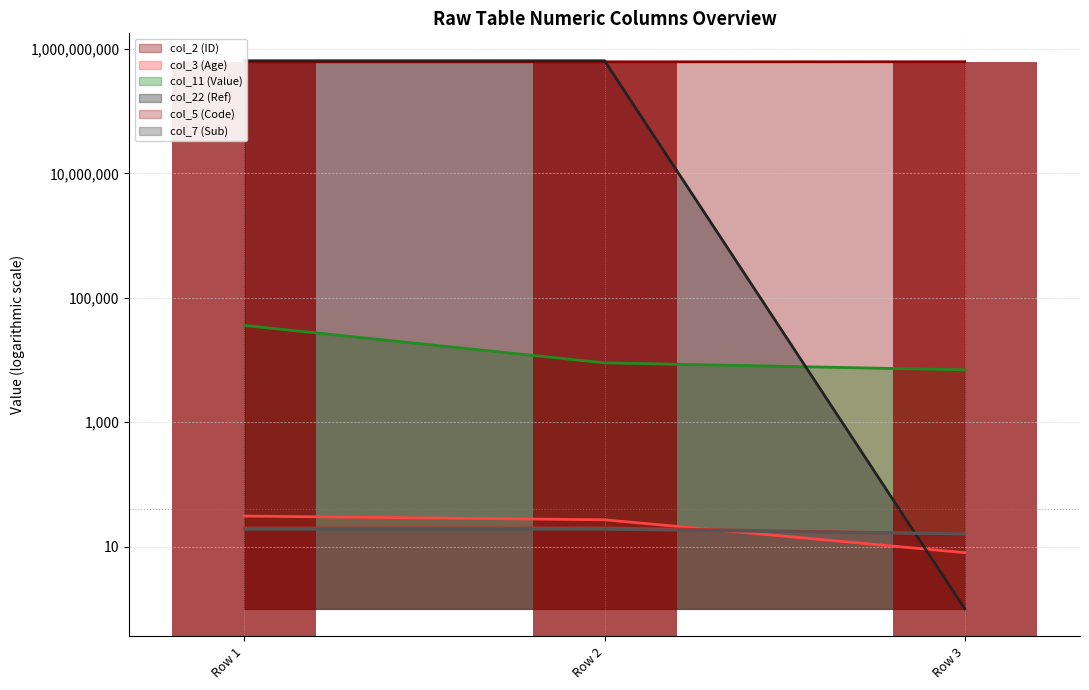

What value does the col_2 (ID) series have at Row 3?

622507701.0